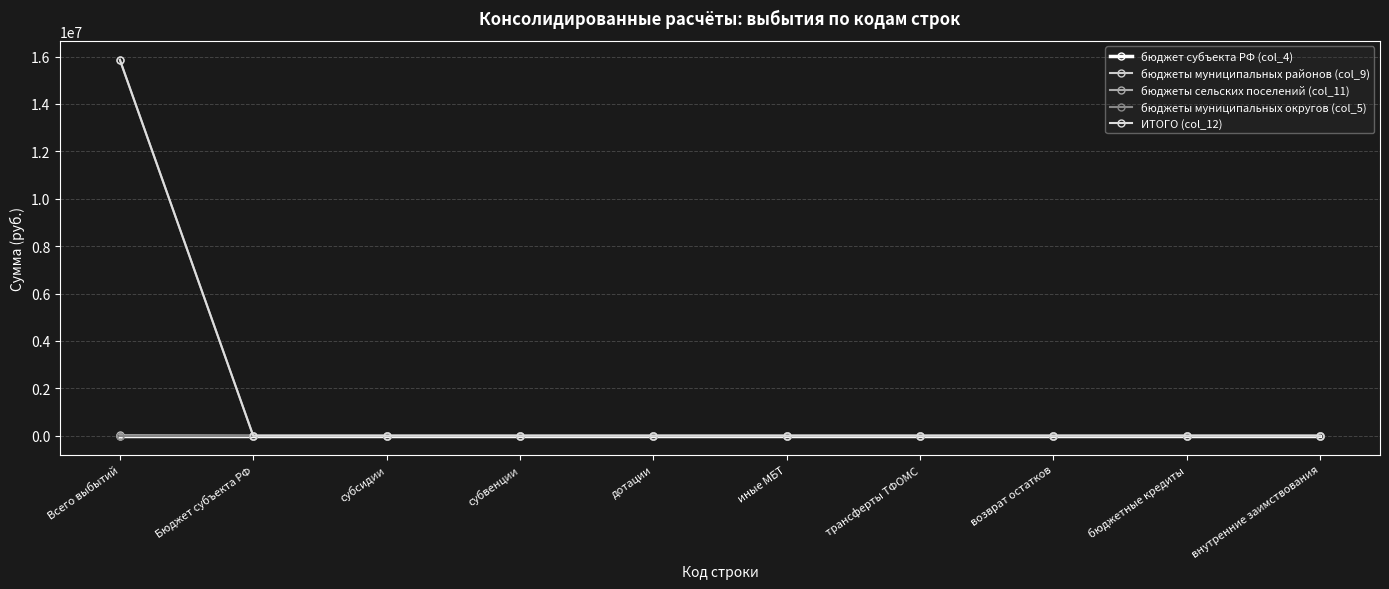

Does the chart have visible grid lines?

Yes